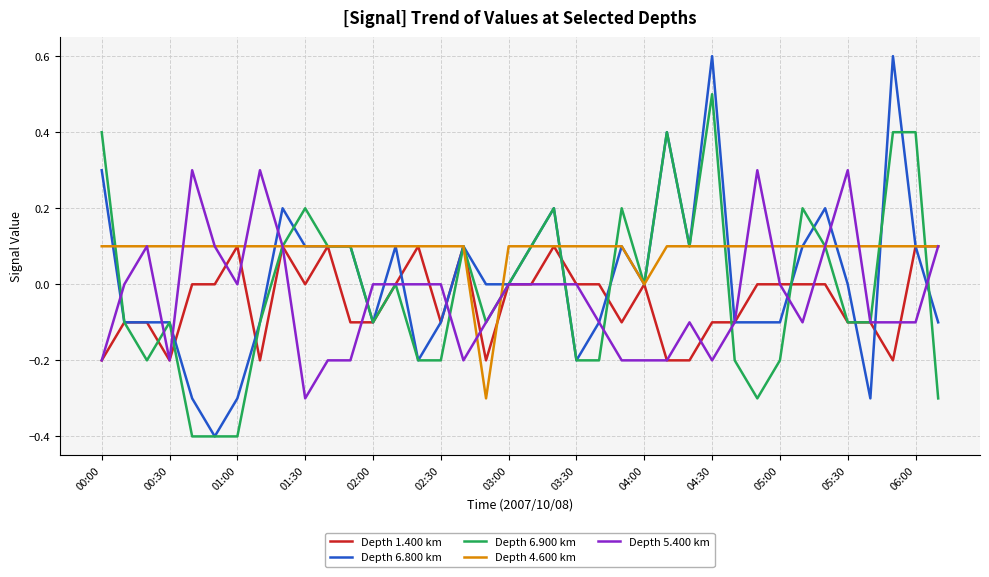

True or false: Depth 5.400 km and Depth 6.800 km intersect in this chart.

True